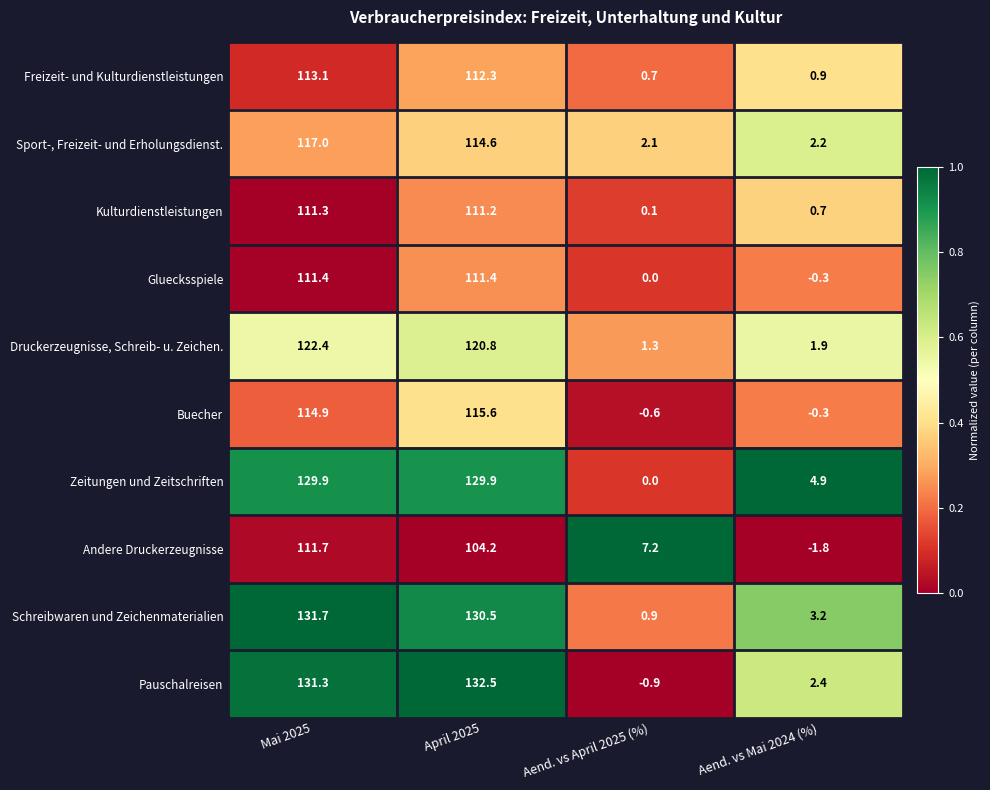

What is the spread (max minus min) of values at April 2025?

28.3